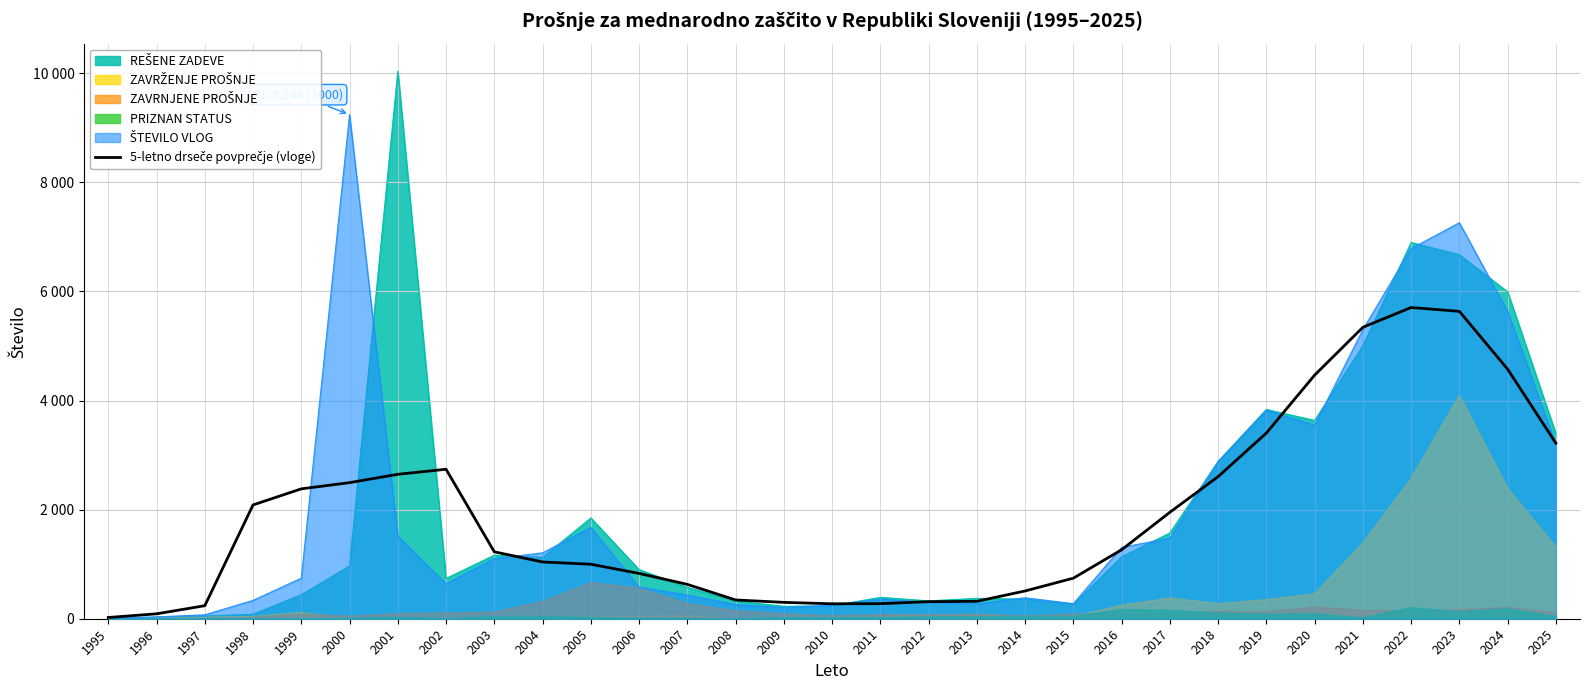

Reading right to left, extract all data points from this chart.

3218.6	4576.0	5636.2	5706.2	5343.6	4466.4	3404.2	2605.6	1951.4	1264.2	743.6	509.2	319.2	313.0	276.4	274.0	300.0	344.2	629.8	831.0	999.2	1040.4	1226.8	2740.8	2648.0	2495.2	2381.6	2086.4	238.8	90.0	22.6